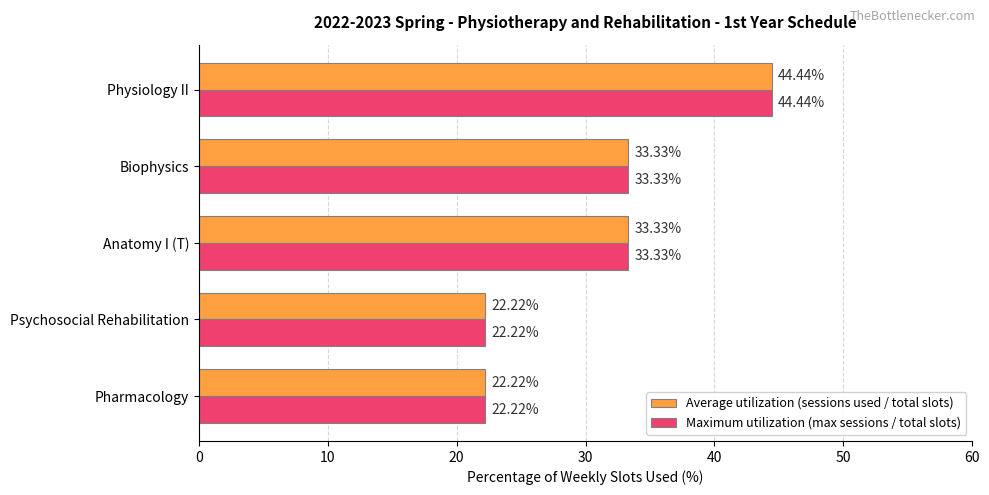

At which category does the chart reach its peak across all series?

Physiology II